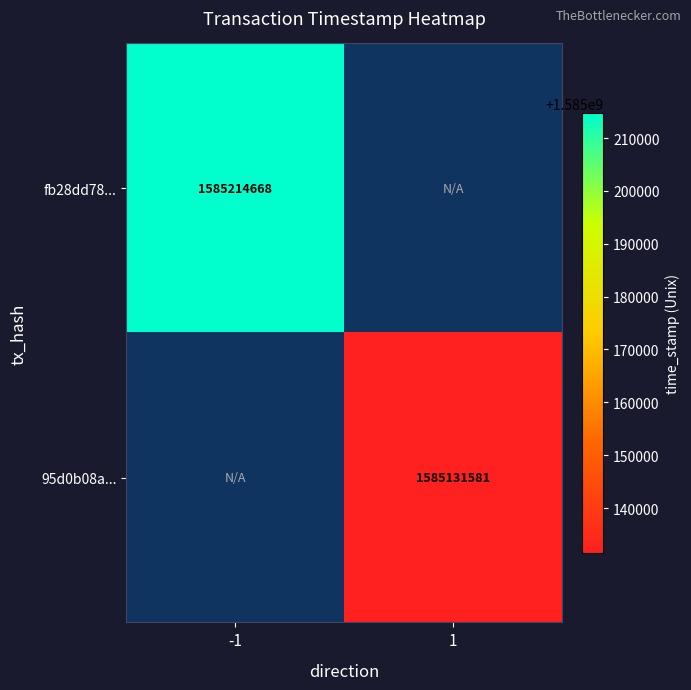

The fb28dd78... series shows 1585214668 at -1. True or false?

True